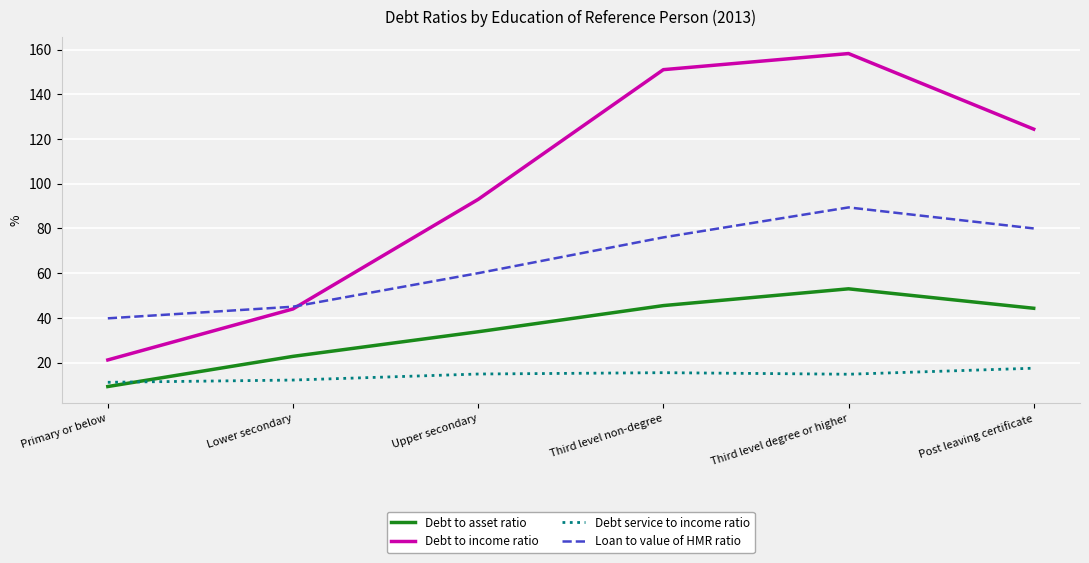

True or false: Debt to income ratio and Debt service to income ratio cross at least once.

False